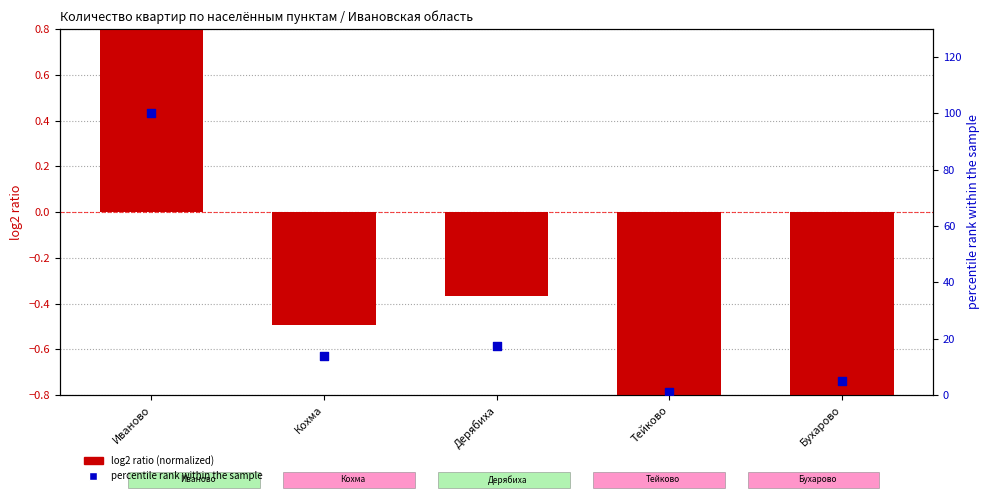

Which series reaches the maximum Y coordinate?

percentile rank within the sample